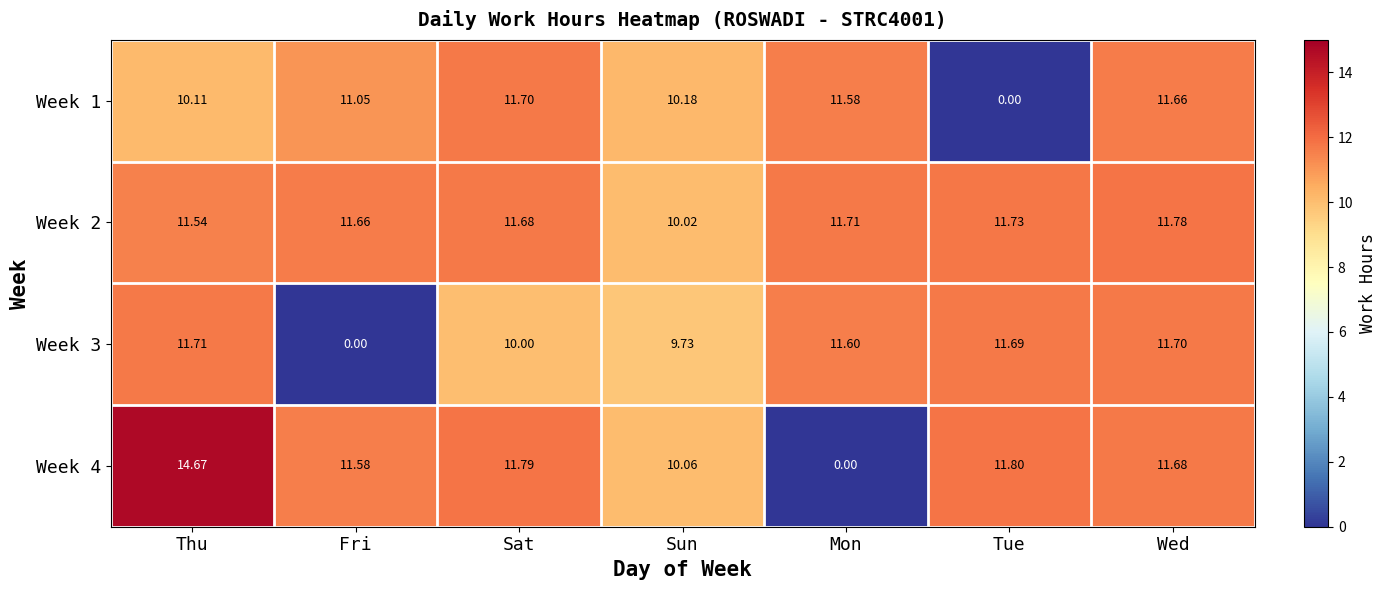

At how many categories does at least one series exceed 5?

7